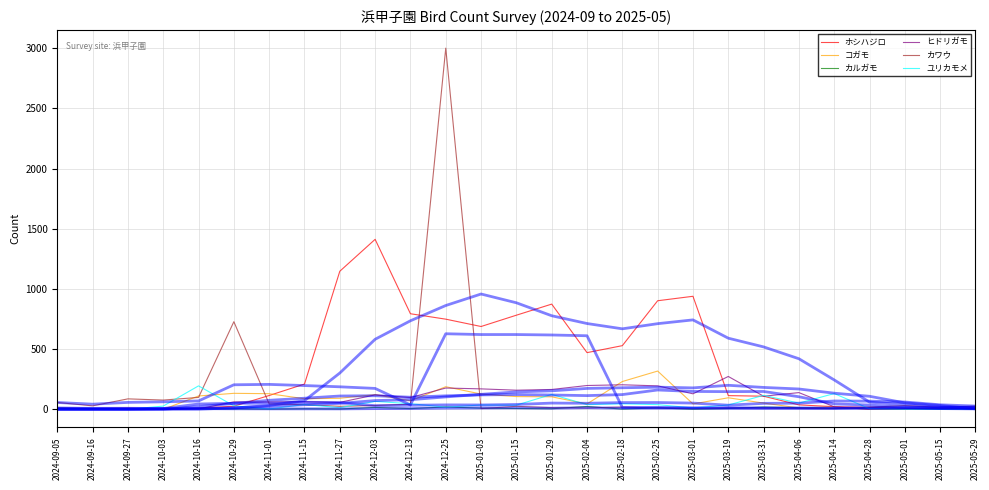

What is the label of the 9th point from the right?

2025-03-01